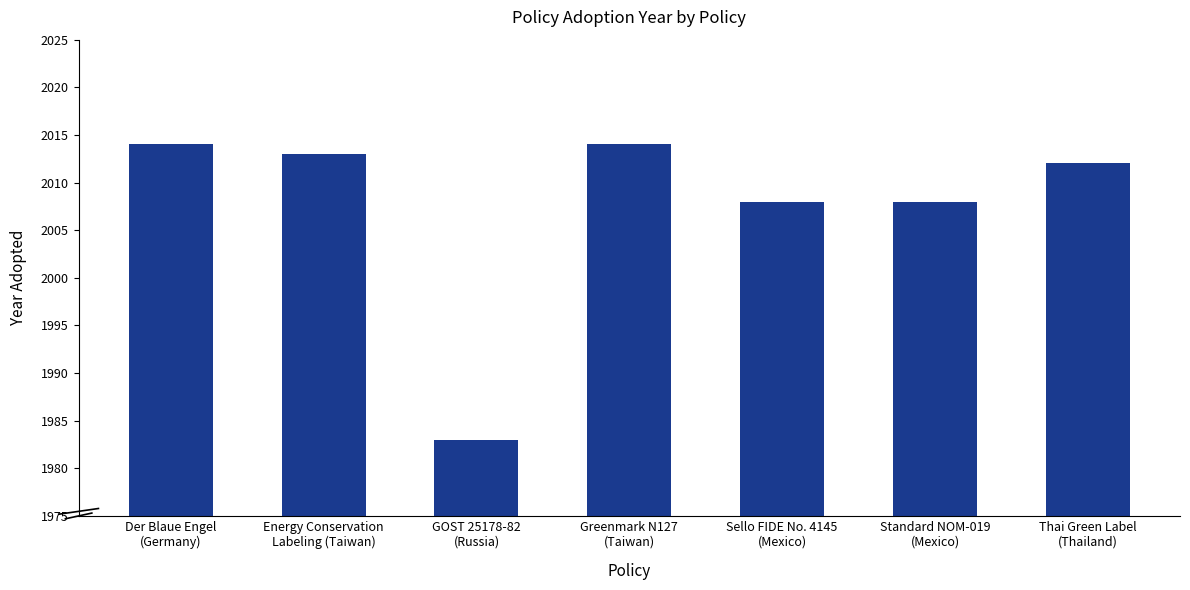

Does the chart contain stacked bars?

No